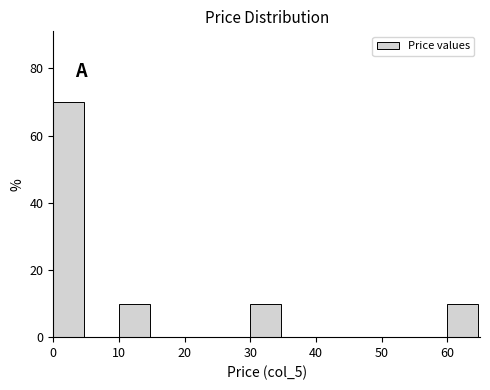

Reading left to right, list every bar in this chart as the range it spans on the x-axis followed by its height. The values are not printed on the chart, so give them approximately, as read against the axis.

0 to 5: 70
5 to 10: 0
10 to 15: 10
15 to 20: 0
20 to 25: 0
25 to 30: 0
30 to 35: 10
35 to 40: 0
40 to 45: 0
45 to 50: 0
50 to 55: 0
55 to 60: 0
60 to 65: 10